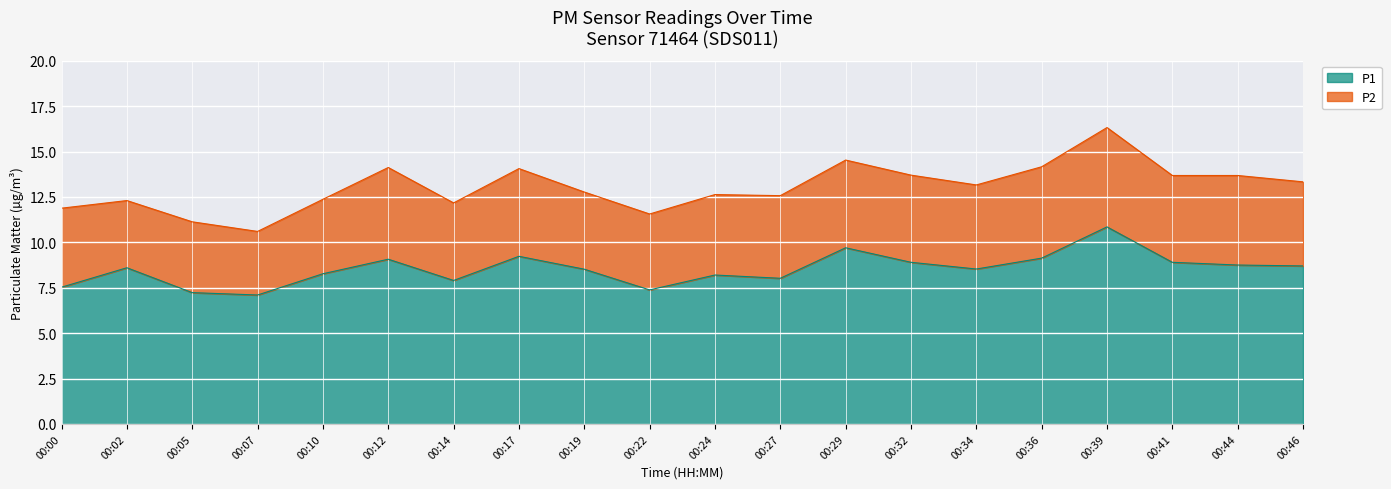

What is the minimum value shown in the chart?

7.1